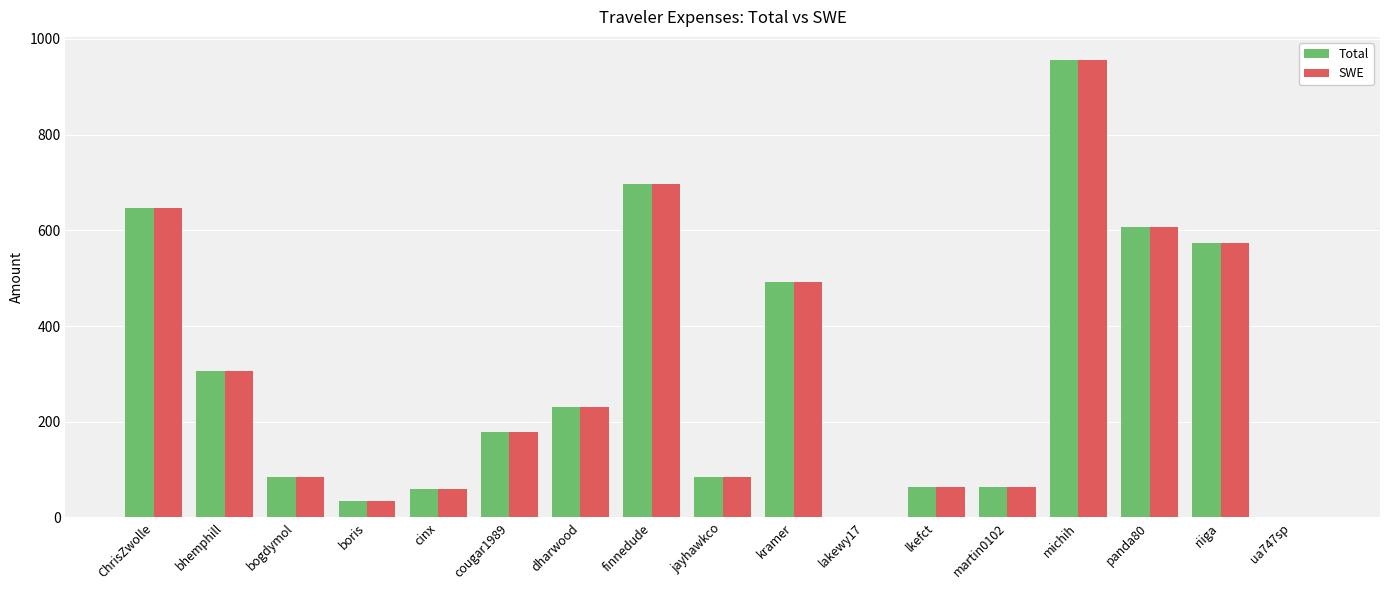

How many groups of bars are there?

17